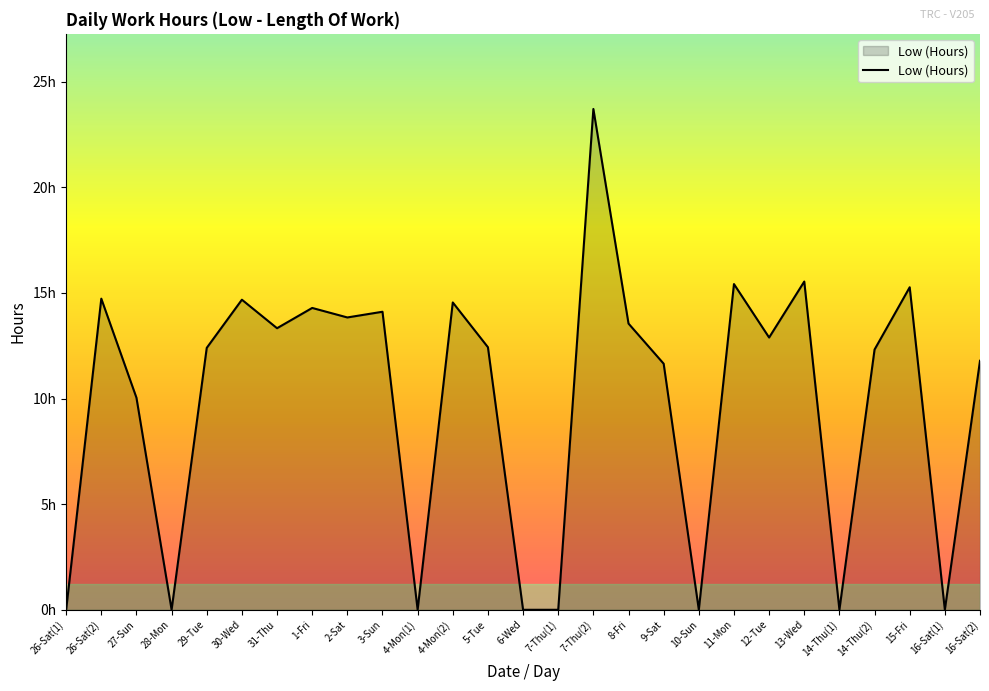

Does the chart display data point markers on the line(s)?

No